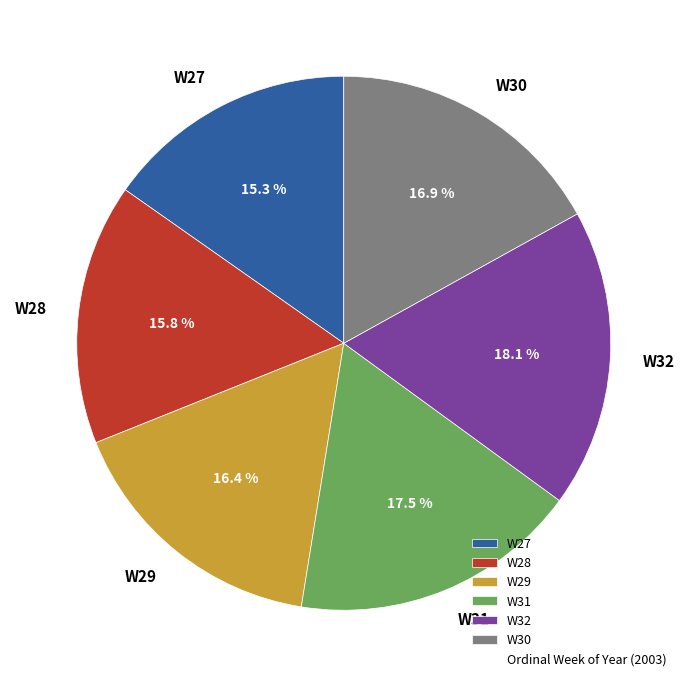

Which slice is the largest?

W32